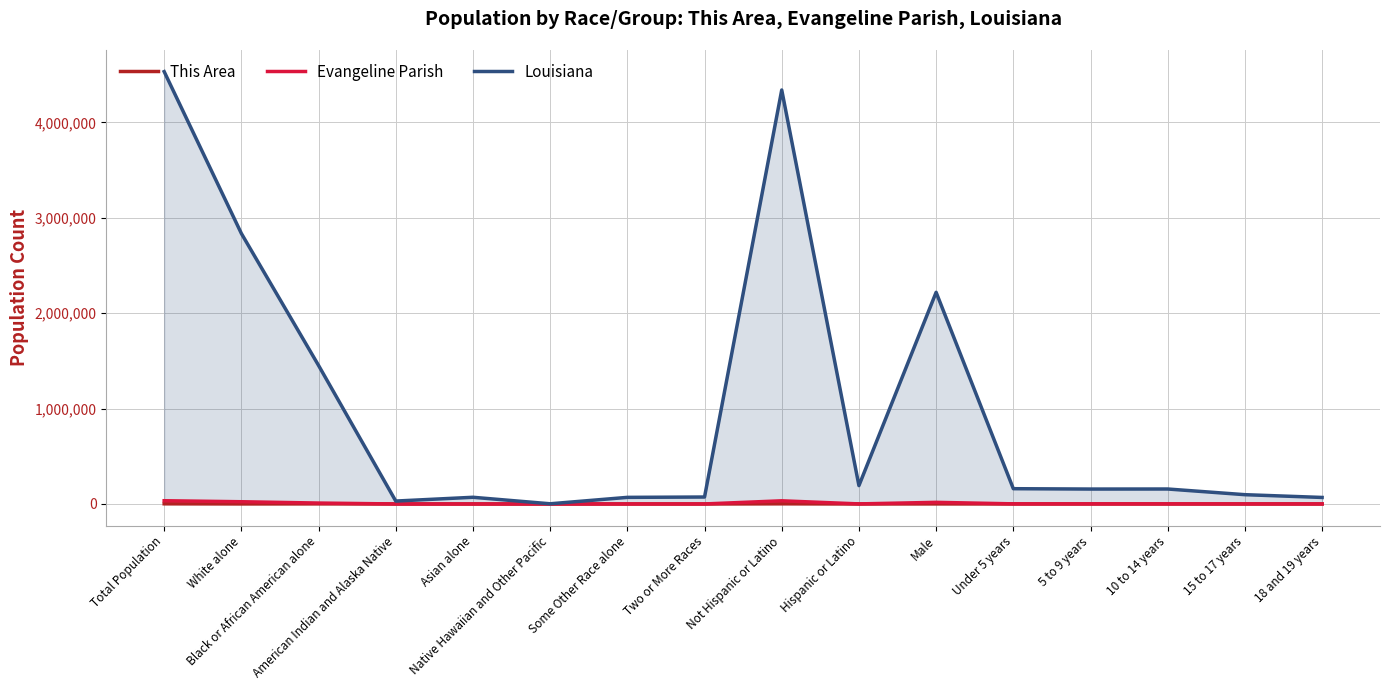

Which category has the highest value in the Evangeline Parish series?

Total Population